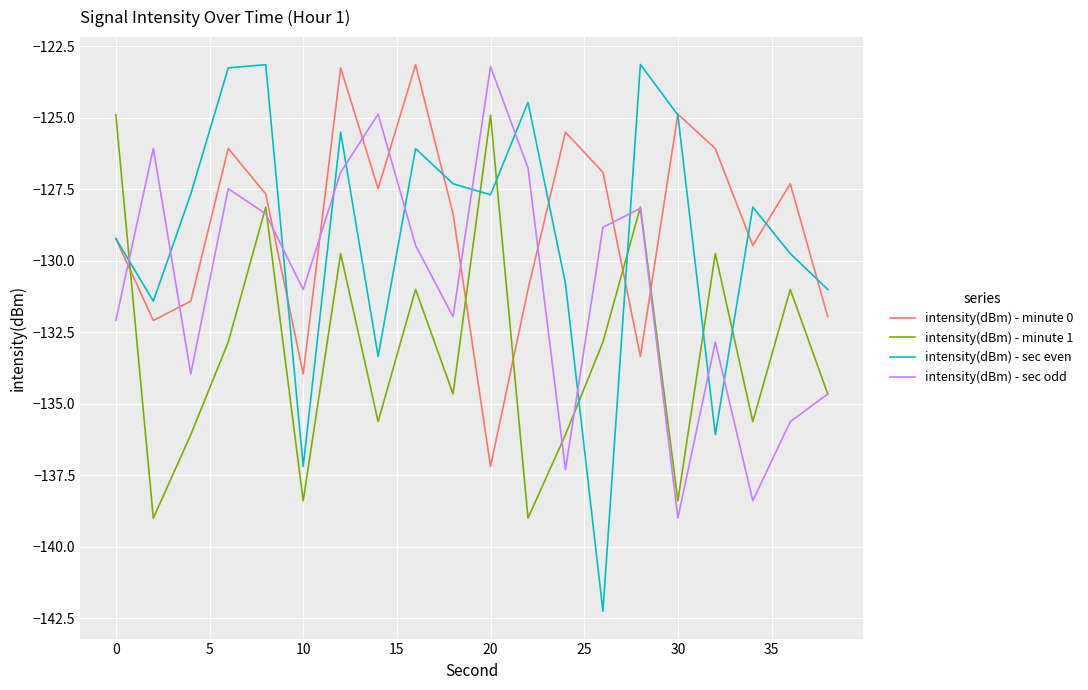

Which series ends up on top after the final intersection of intensity(dBm) - sec even and intensity(dBm) - minute 0?

intensity(dBm) - sec even